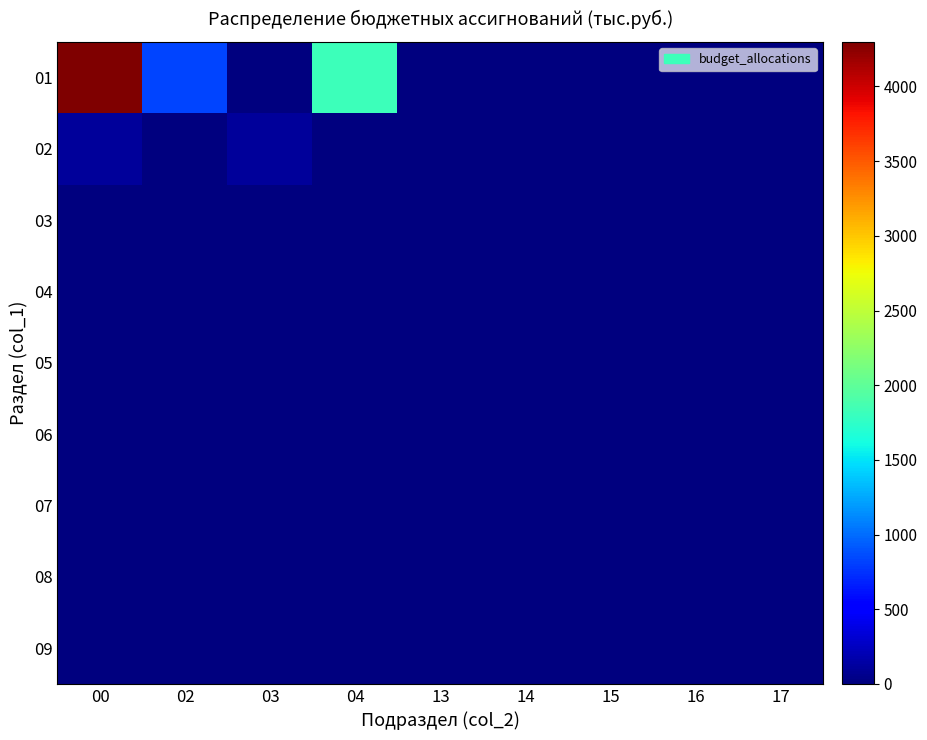

Between 04 and 14, which series saw the biggest shift?

01